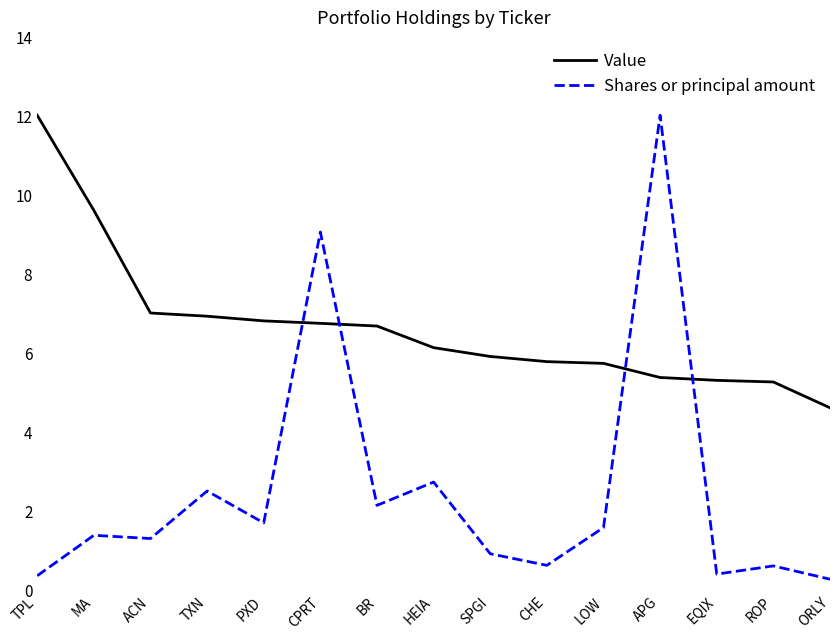

At MA, list the series in order from smallest to largest.

Shares or principal amount, Value